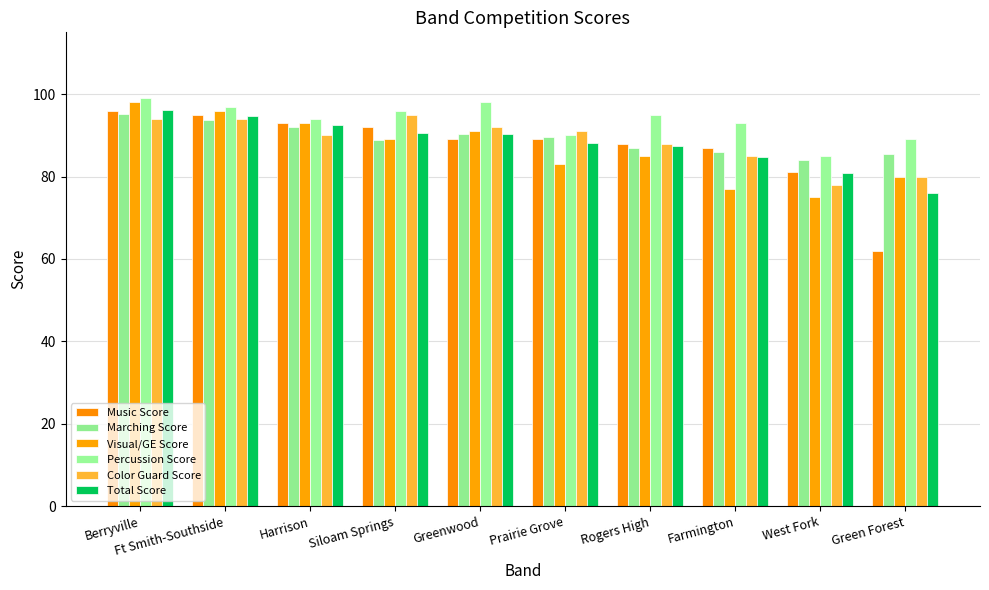

The Percussion Score series shows 56.1 at Greenwood. True or false?

False